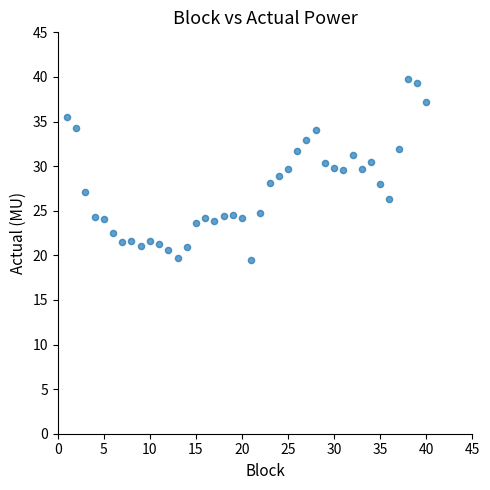

What is the range of X values (max minus min)?

39.0